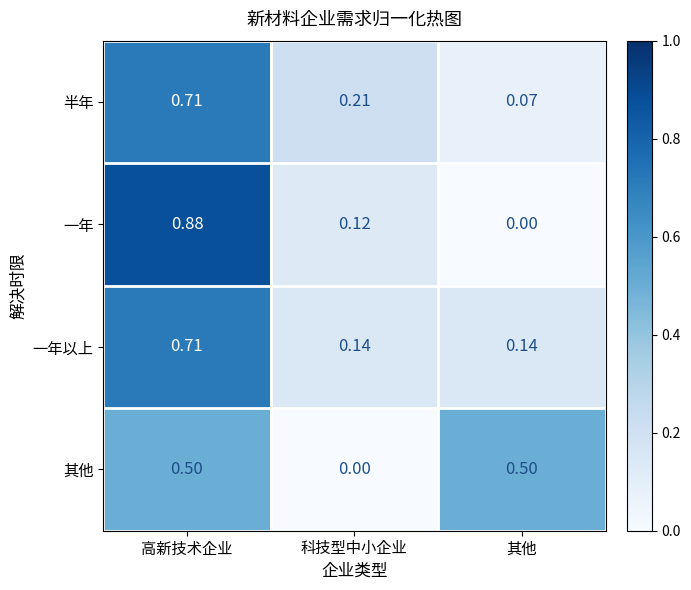

List the labels in order of 一年 value, smallest first.

其他, 科技型中小企业, 高新技术企业